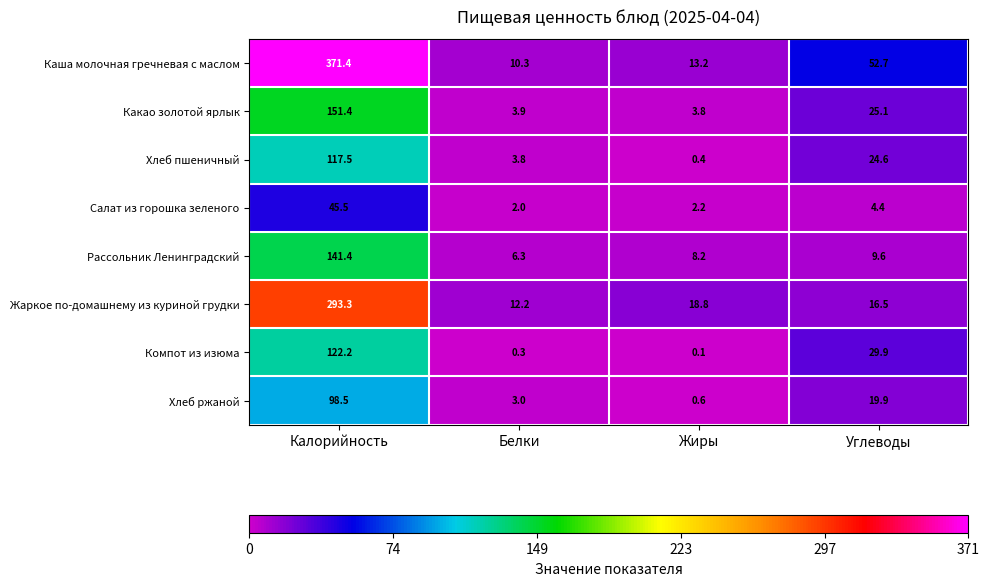

Rank the series at Калорийность from highest to lowest value.

Каша молочная гречневая с маслом, Жаркое по-домашнему из куриной грудки, Какао золотой ярлык, Рассольник Ленинградский, Компот из изюма, Хлеб пшеничный, Хлеб ржаной, Салат из горошка зеленого